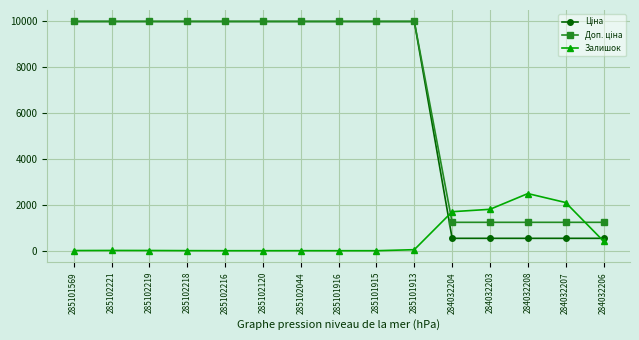

What is the greatest value displayed?

9975.0